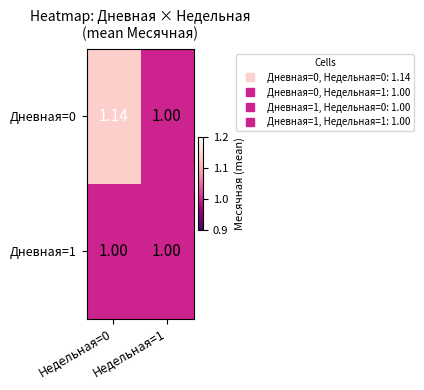

Which series has the widest spread of values?

Дневная=0